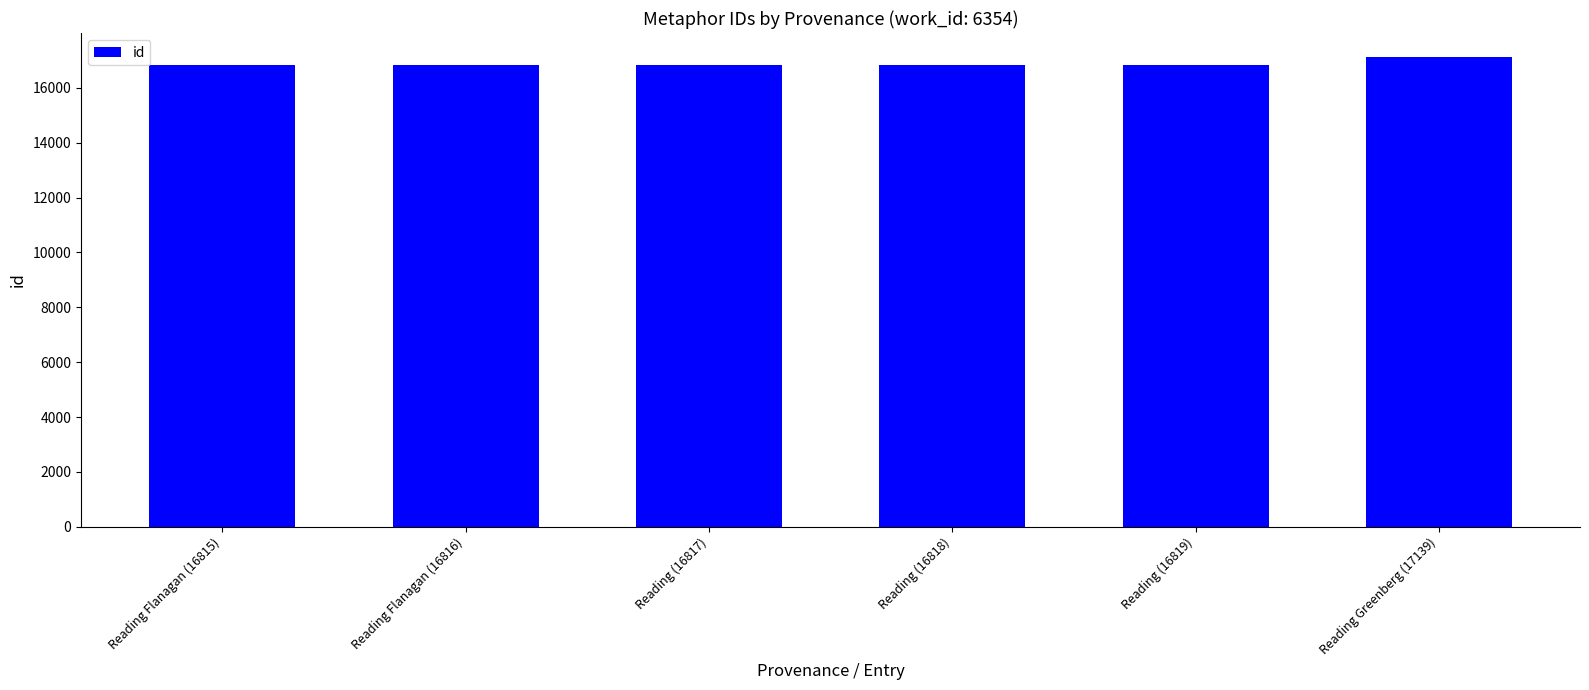

What is the change in value from Reading (16817) to Reading (16818)?

+1